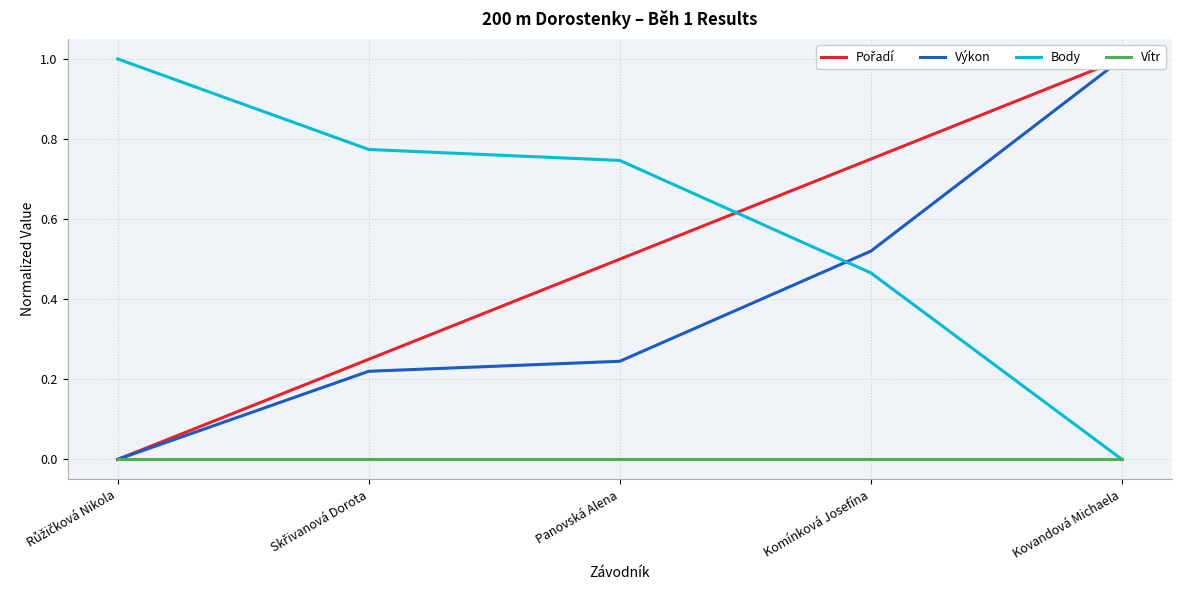

Count the Výkon values in the range 0 to 1.

5